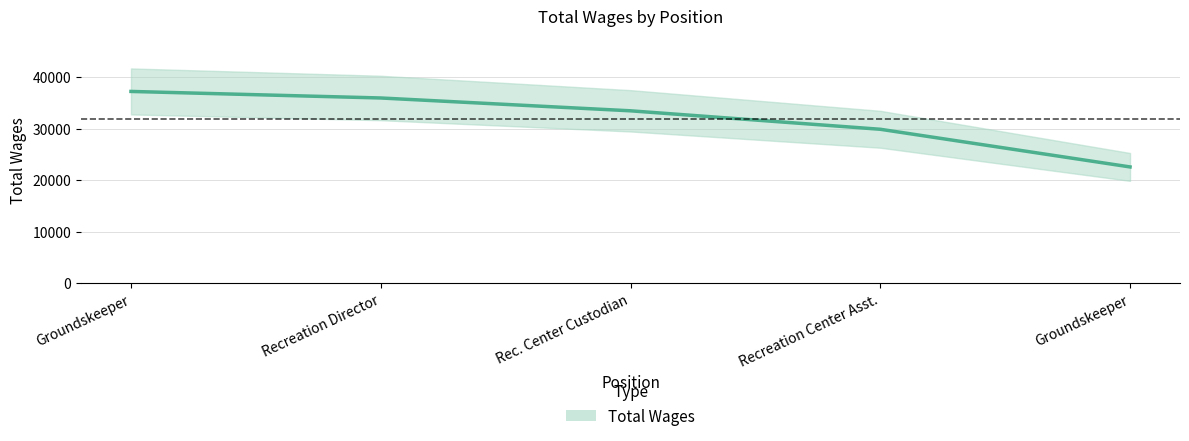

True or false: the data shows 51752 at Recreation Director.

False